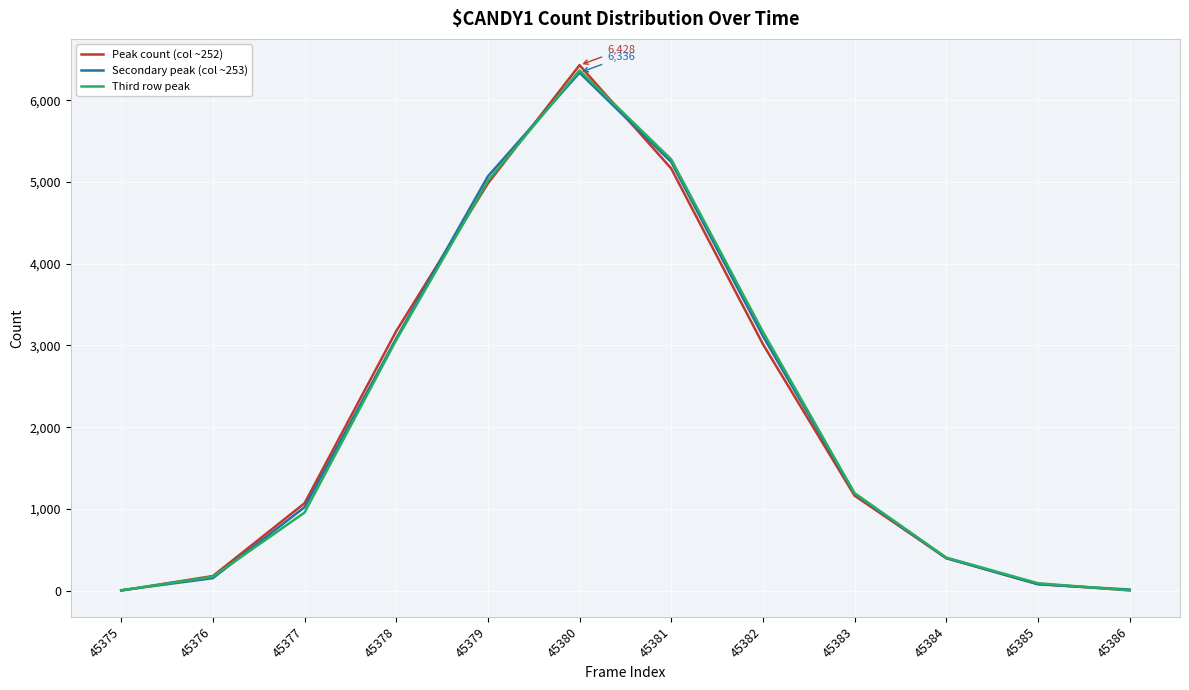

True or false: Secondary peak (col ~253) has more than 2 interior local peaks.

False